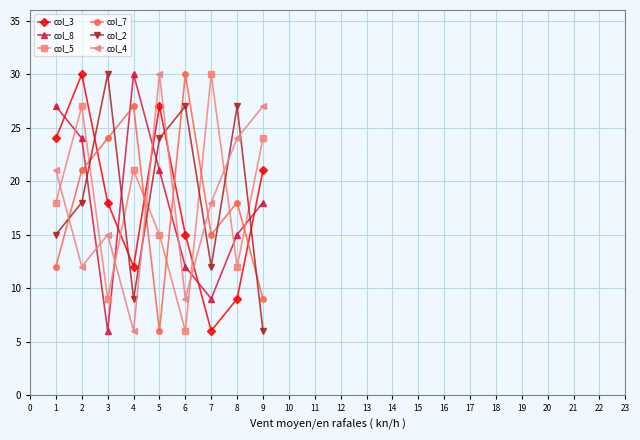

The col_5 series shows 4 at 2. True or false?

False